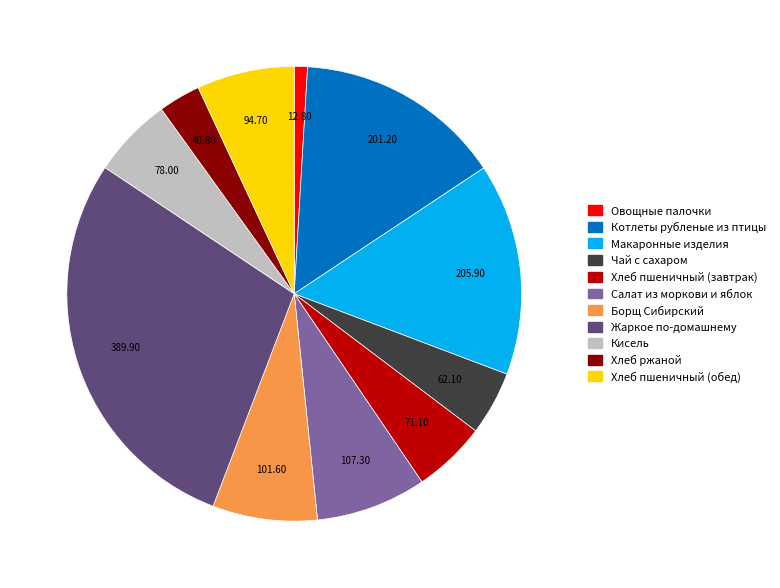

Which slice is the largest?

Жаркое по-домашнему